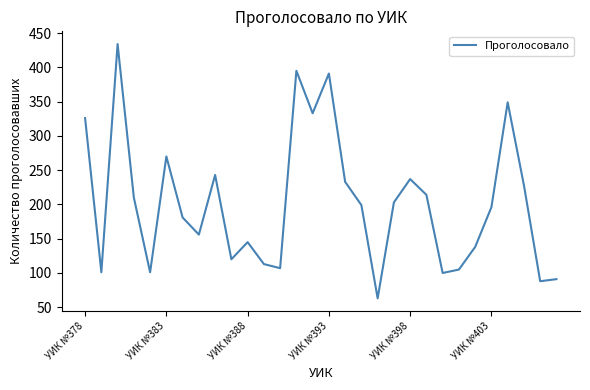

What is the greatest value displayed?

434